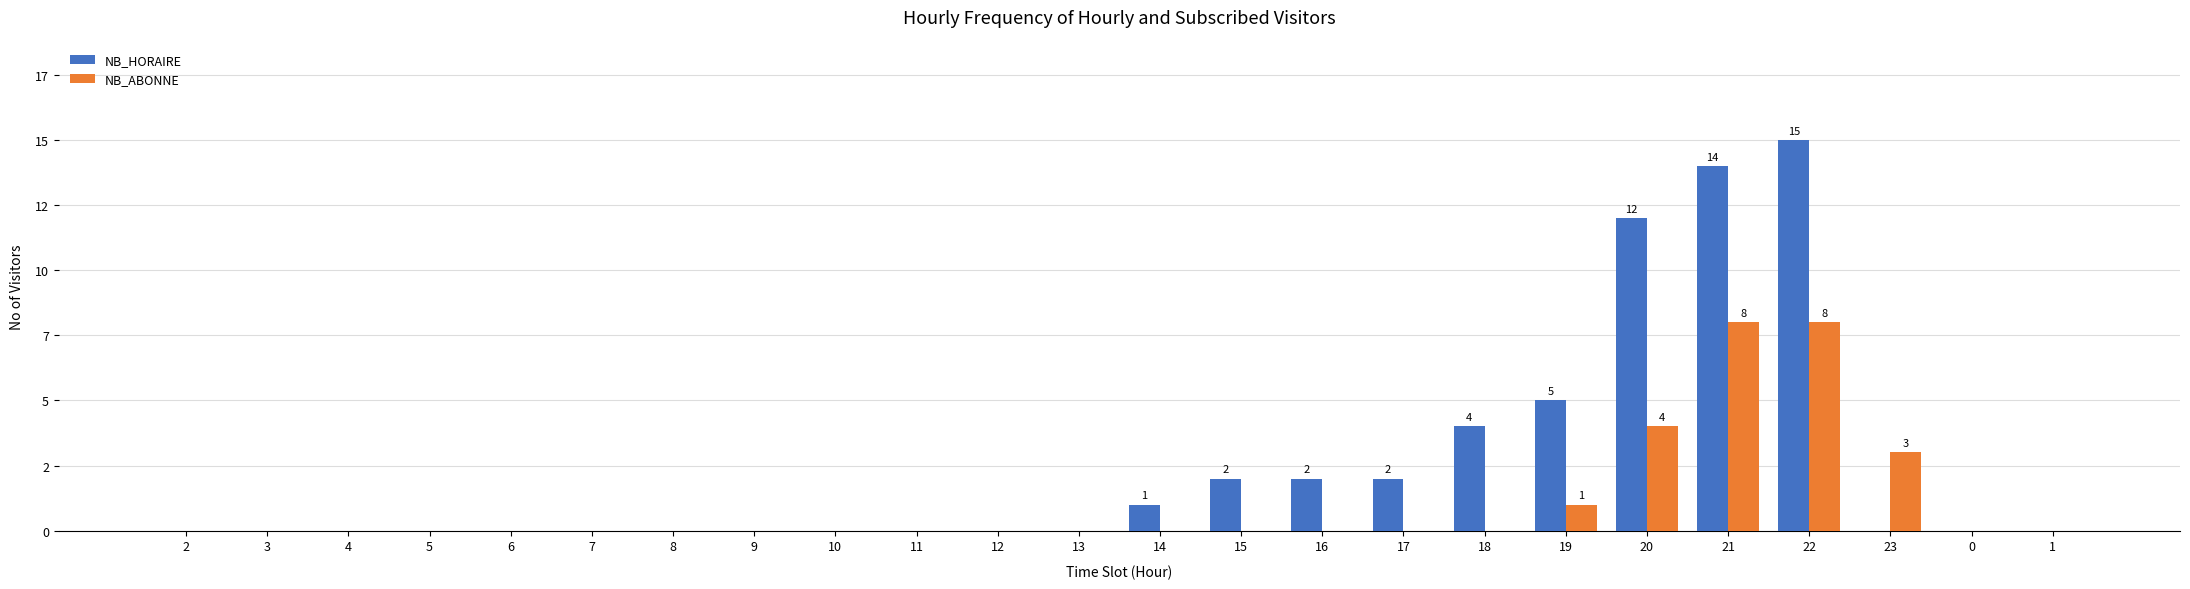

Is the value of NB_HORAIRE at 15 greater than the value of NB_ABONNE at 22?

No